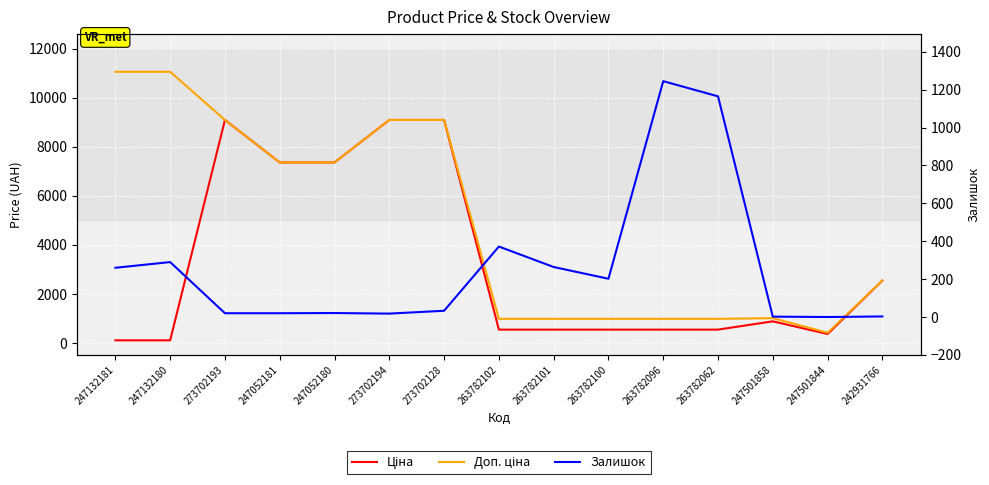

What position from the right is 247052180?

11